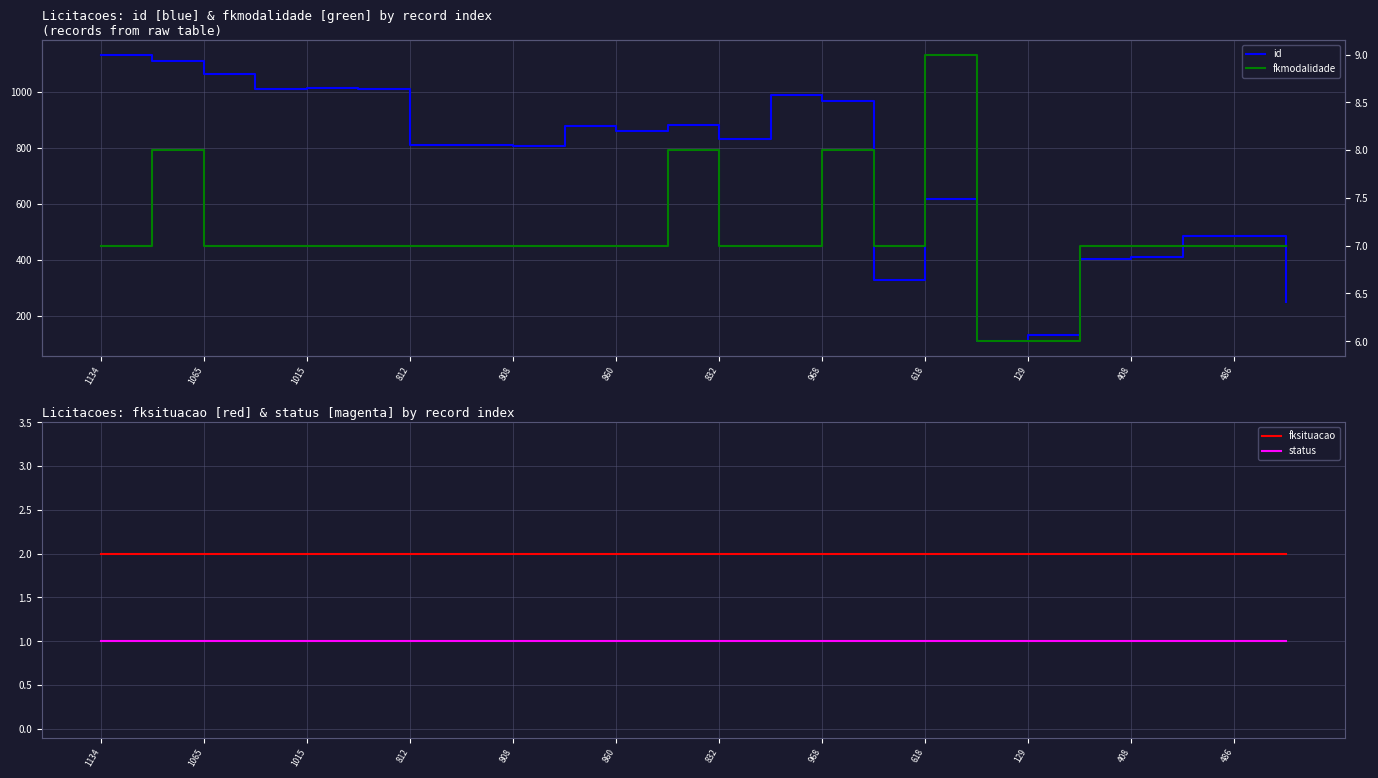

What position from the left is 19?

20